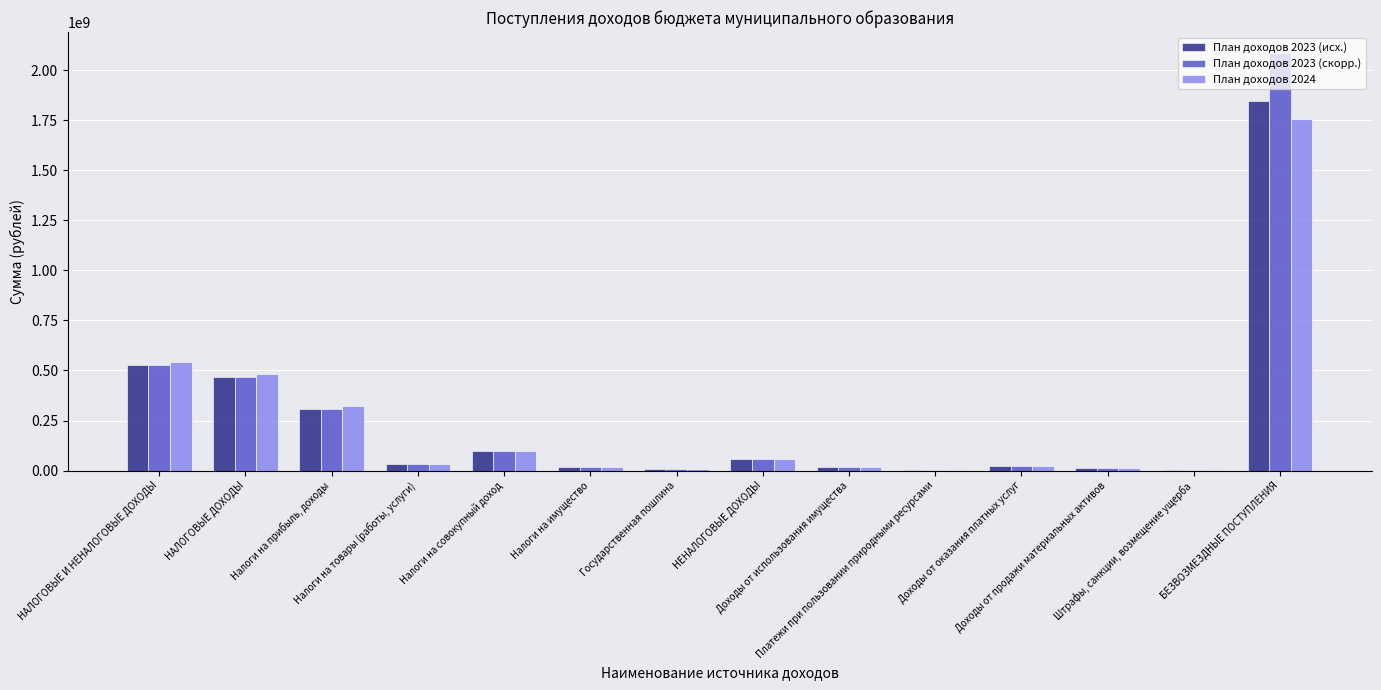

How many data points in План доходов 2023 (исх.) are above 31969265?

7